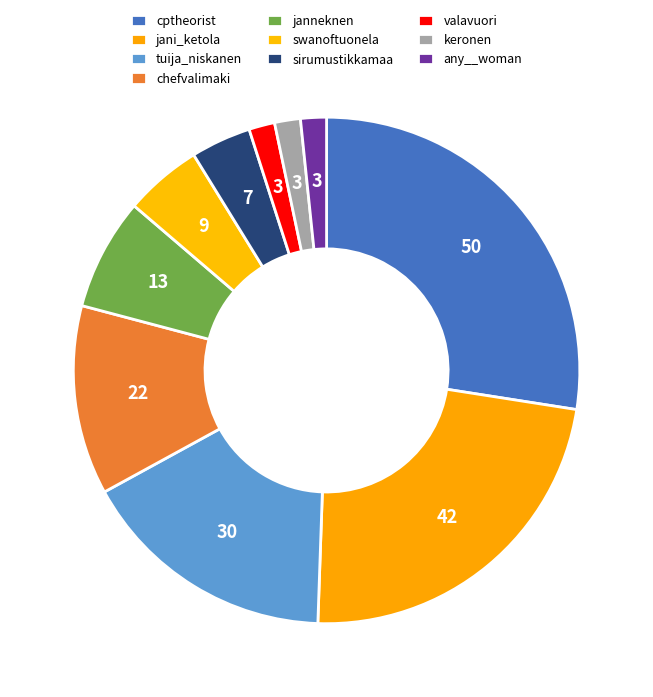

Count the number of slices in the pie.

10